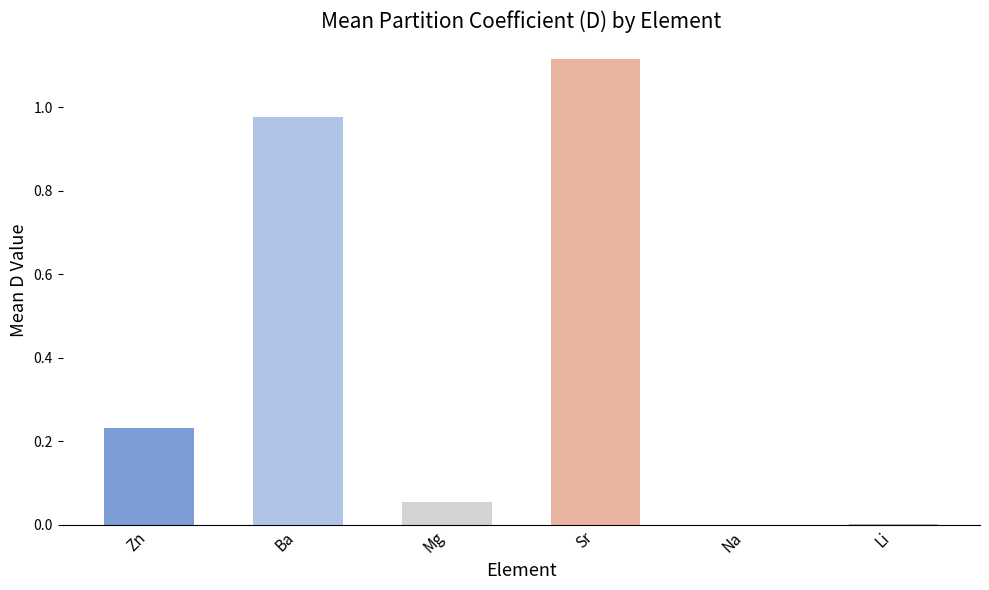

Which has a higher value, Sr or Li?

Sr